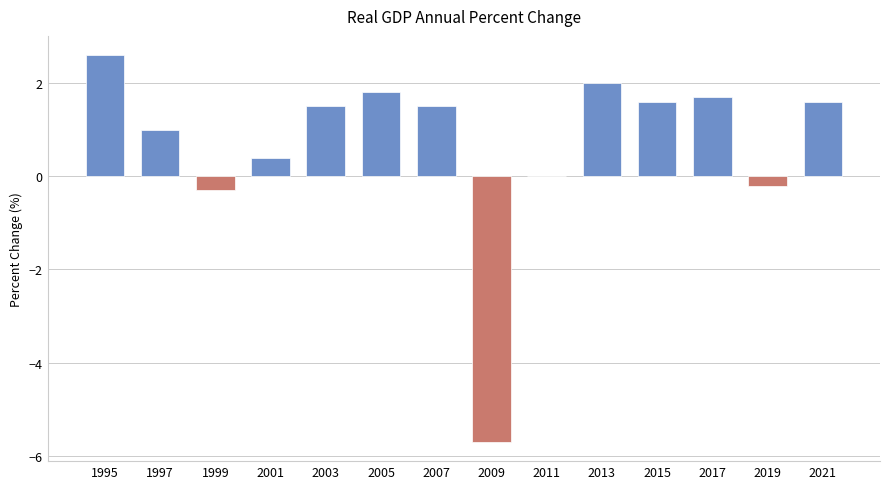

The value at 2017 is 2.7. True or false?

False